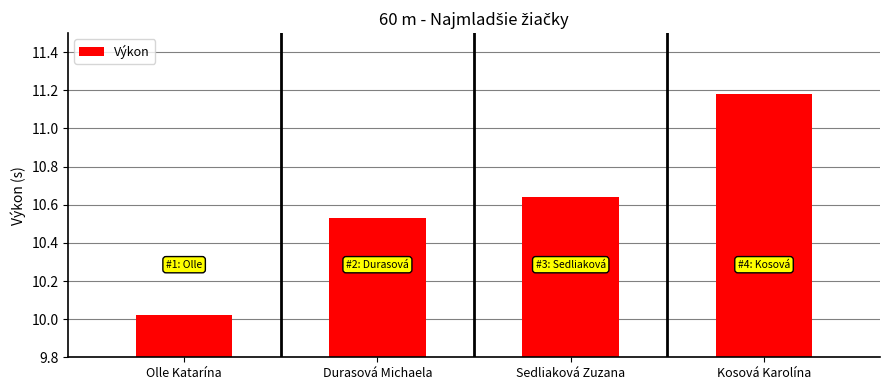

What is the sum of all values?

42.4